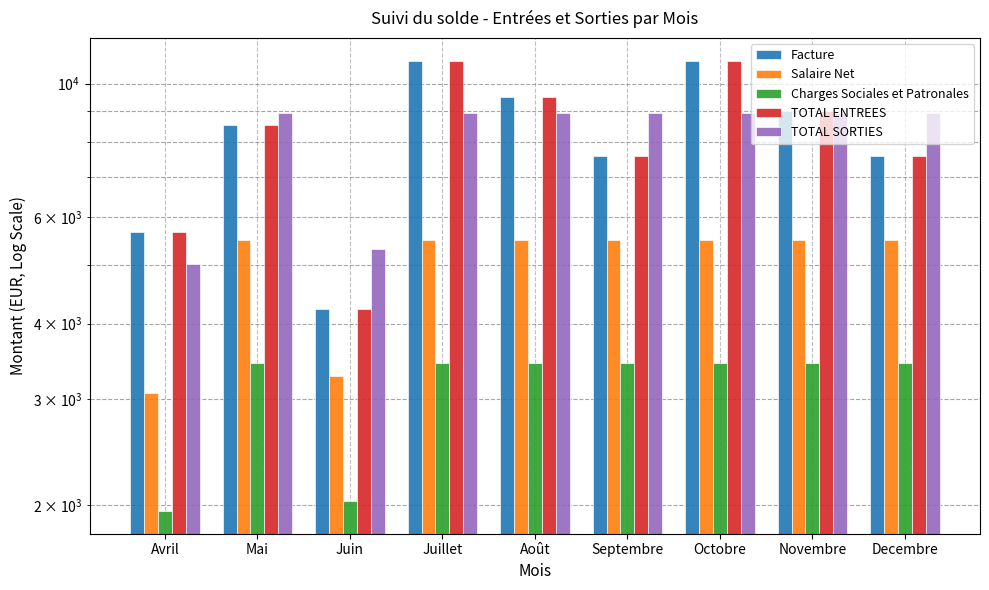

Rank the series by their maximum value, from highest to lowest.

Facture, TOTAL ENTREES, TOTAL SORTIES, Salaire Net, Charges Sociales et Patronales